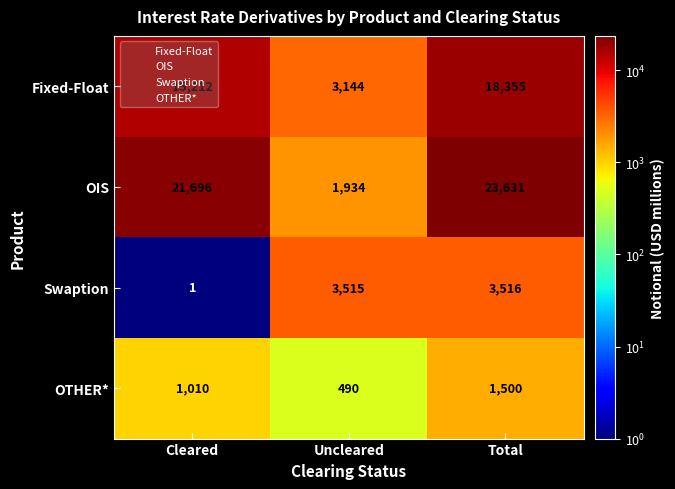

How many data points does each series have?

3